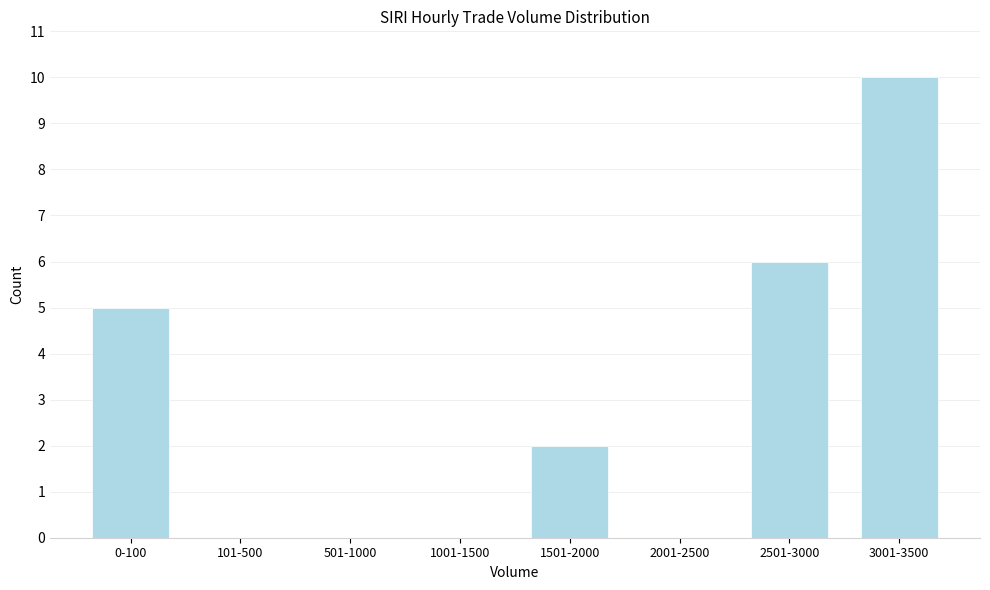

Reading left to right, extract all data points from this chart.

0-100=5	101-500=0	501-1000=0	1001-1500=0	1501-2000=2	2001-2500=0	2501-3000=6	3001-3500=10